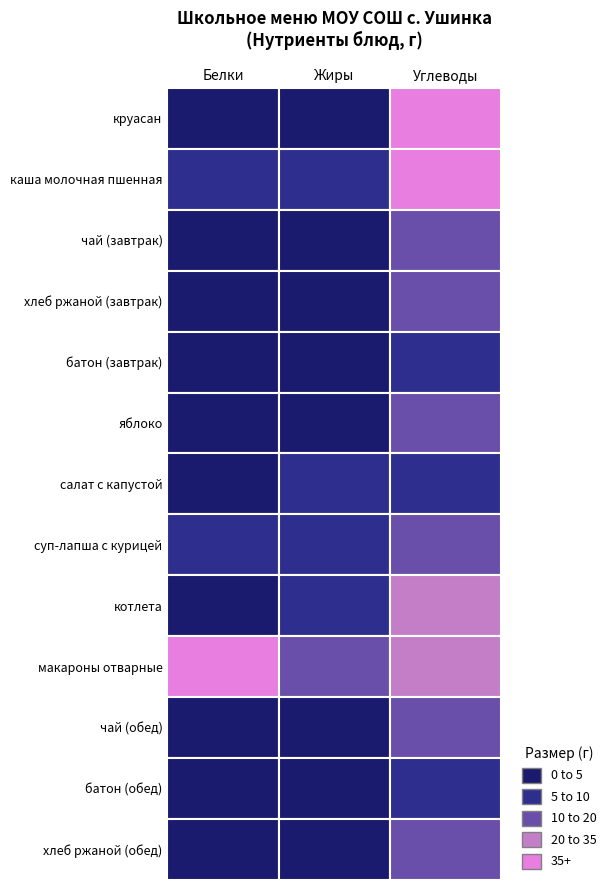

Reading left to right, what are all the values shown in this chart?

круасан: 3.7	1.7	40.9
каша молочная пшенная: 7.8	9.5	35.8
чай (завтрак): 0.2	0.1	15.0
хлеб ржаной (завтрак): 2.3	0.2	14.8
батон (завтрак): 1.5	0.2	9.8
яблоко: 0.7	0.5	18.5
салат с капустой: 1.0	6.1	5.8
суп-лапша с курицей: 10.0	7.3	15.8
котлета: 3.2	5.6	22.1
макароны отварные: 43.8	16.3	25.9
чай (обед): 0.2	0.0	15.0
батон (обед): 1.5	0.2	9.8
хлеб ржаной (обед): 2.3	0.2	14.8